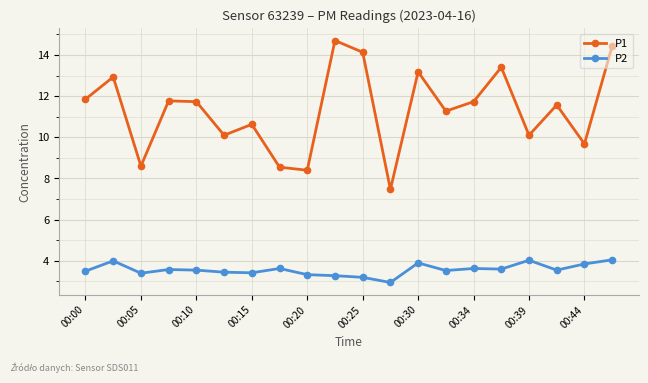

What is the difference between the maximum and second lowest values in the P1 series?

6.3